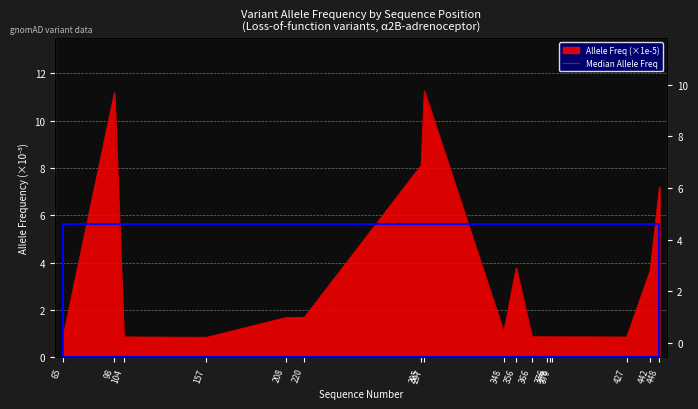

List the labels in order of value, largest first.

297, 98, 295, 448, 356, 442, 220, 208, 348, 366, 378, 376, 379, 104, 427, 65, 157